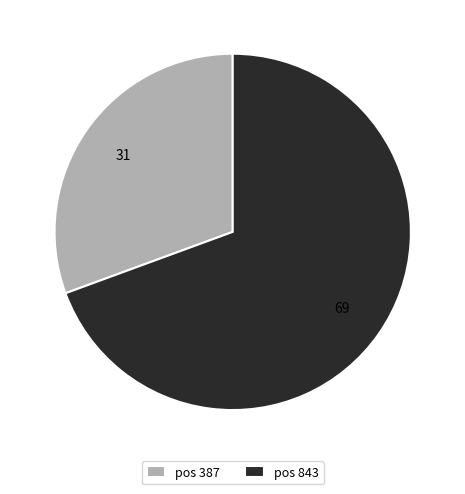

The pos 387 slice represents 31% of the pie. True or false?

True